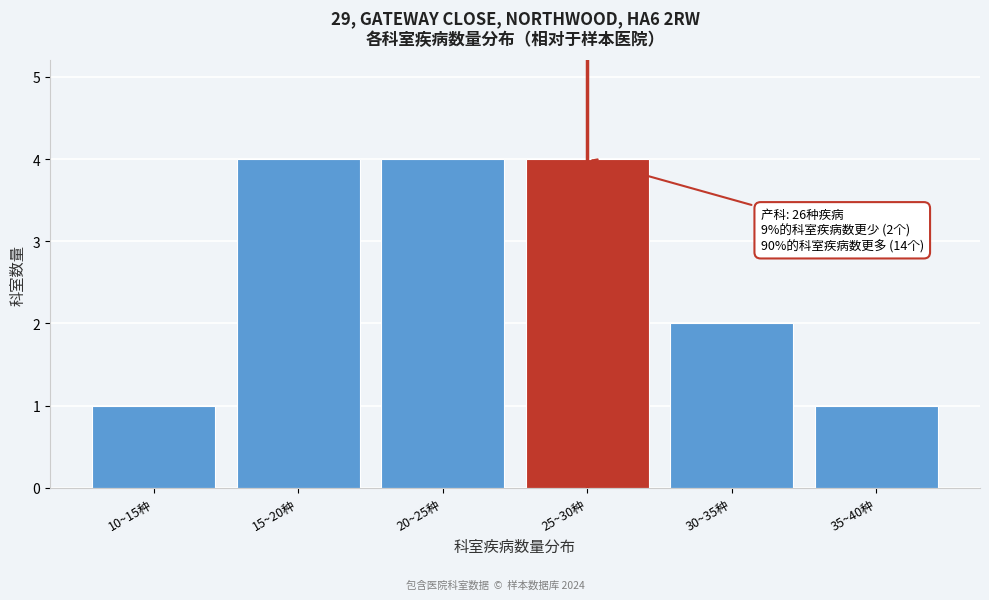

Reading right to left, transcribe all the data shown in this chart.

1	2	4	4	4	1